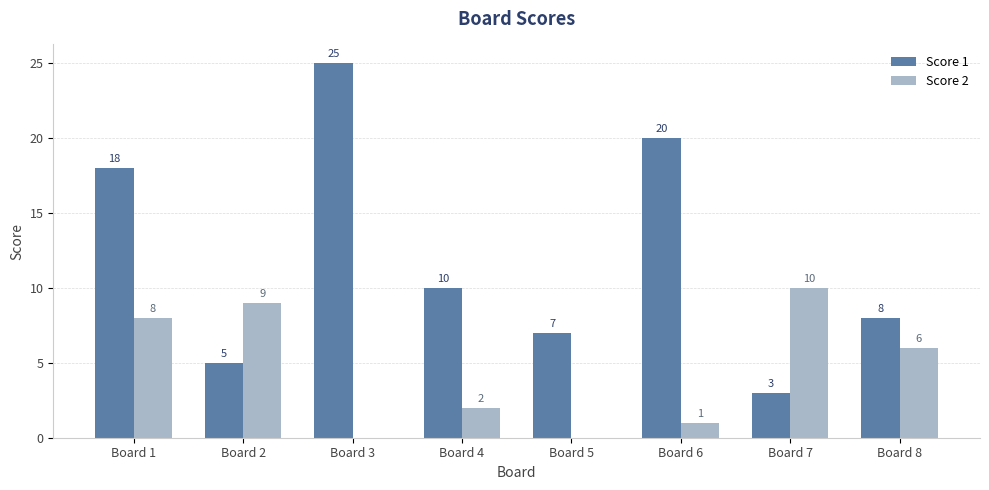

What is the total value across all series at Board 6?

21